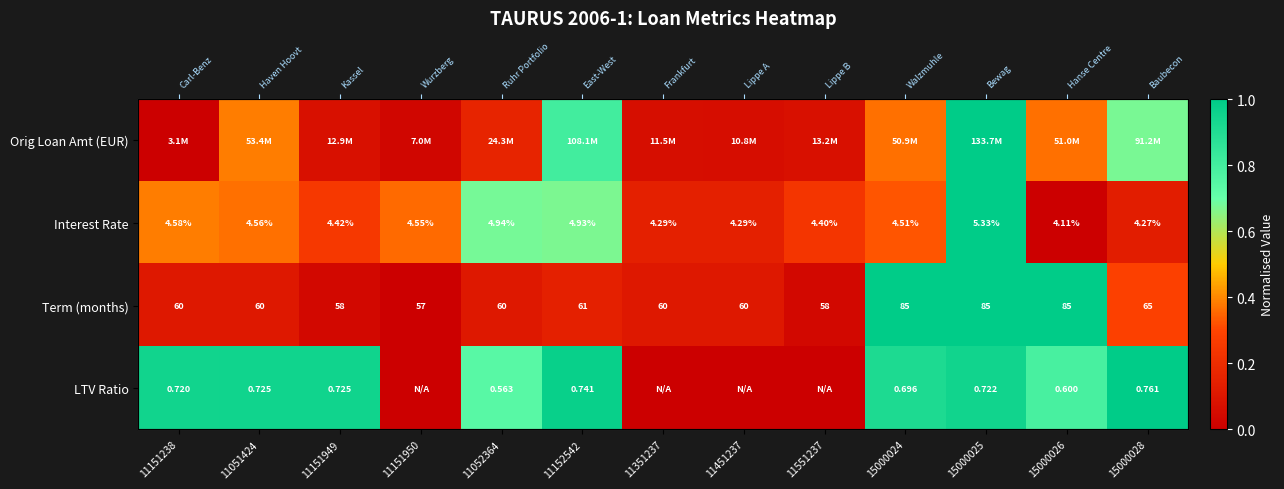

At how many categories does at least one series exceed 0?

13